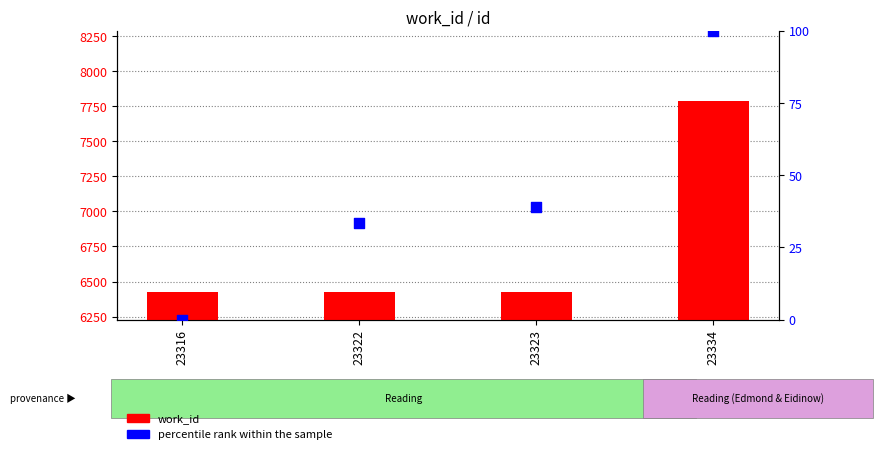

At how many categories does at least one series exceed 5908?

4